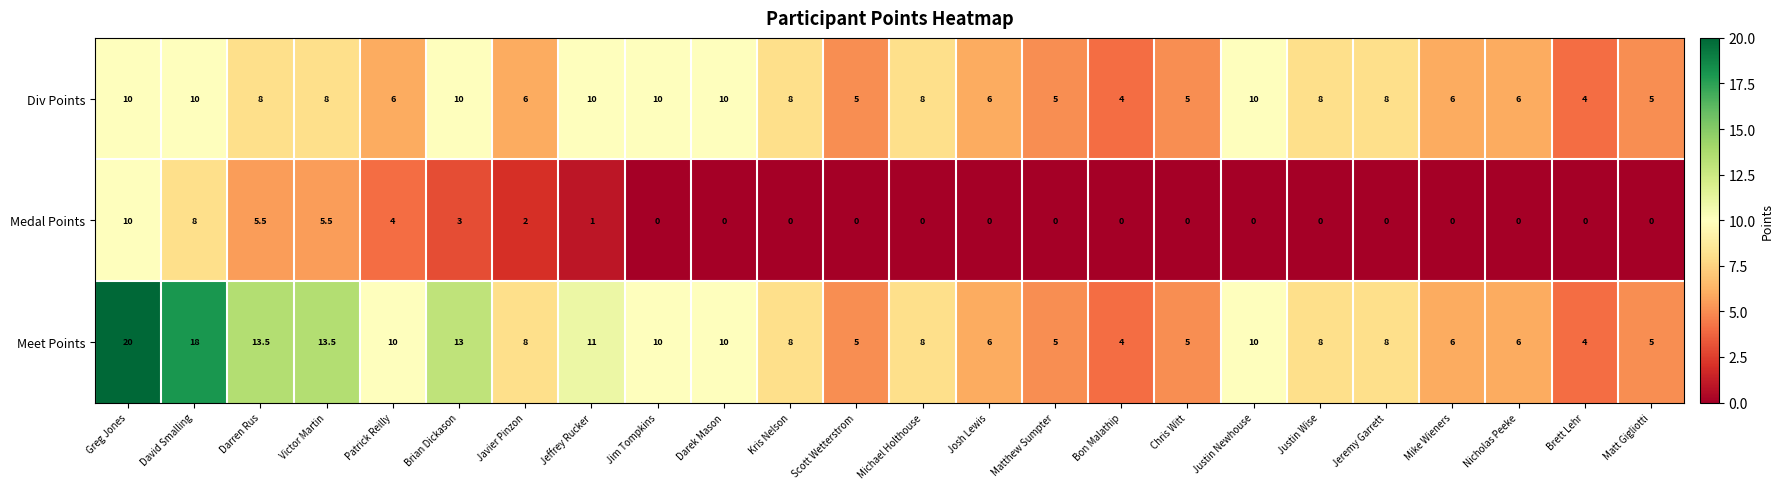

Which series has the widest spread of values?

Meet Points